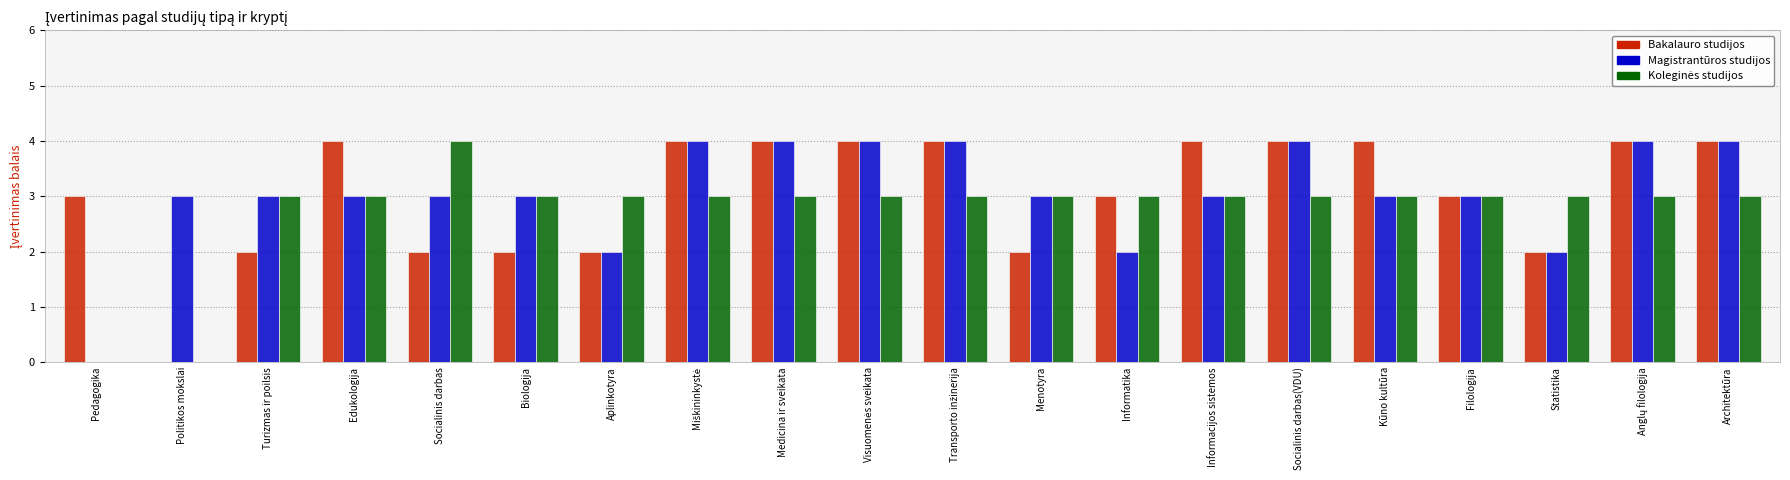

Count the Magistrantūros studijos values in the range 3 to 4.

16